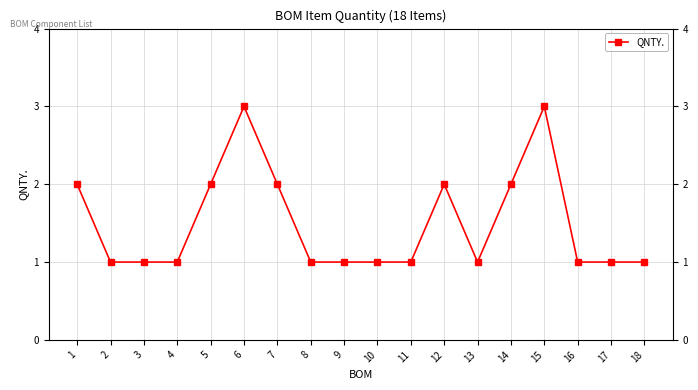

What is the greatest value displayed?

3